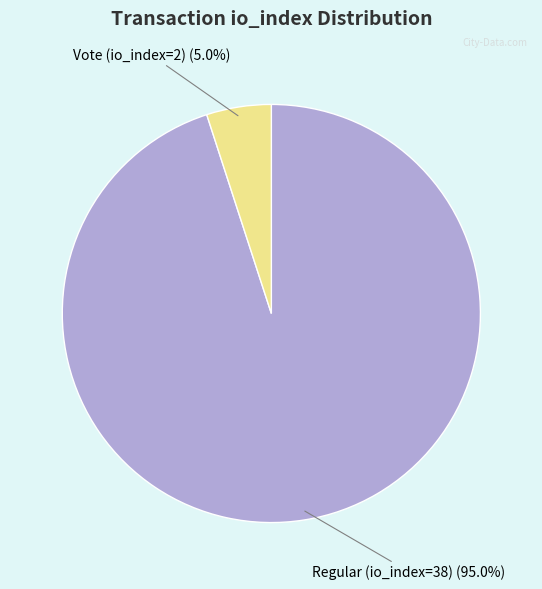

To the nearest percent, what is the difference between the Vote (io_index=2) and Regular (io_index=38) slice percentages?

90%